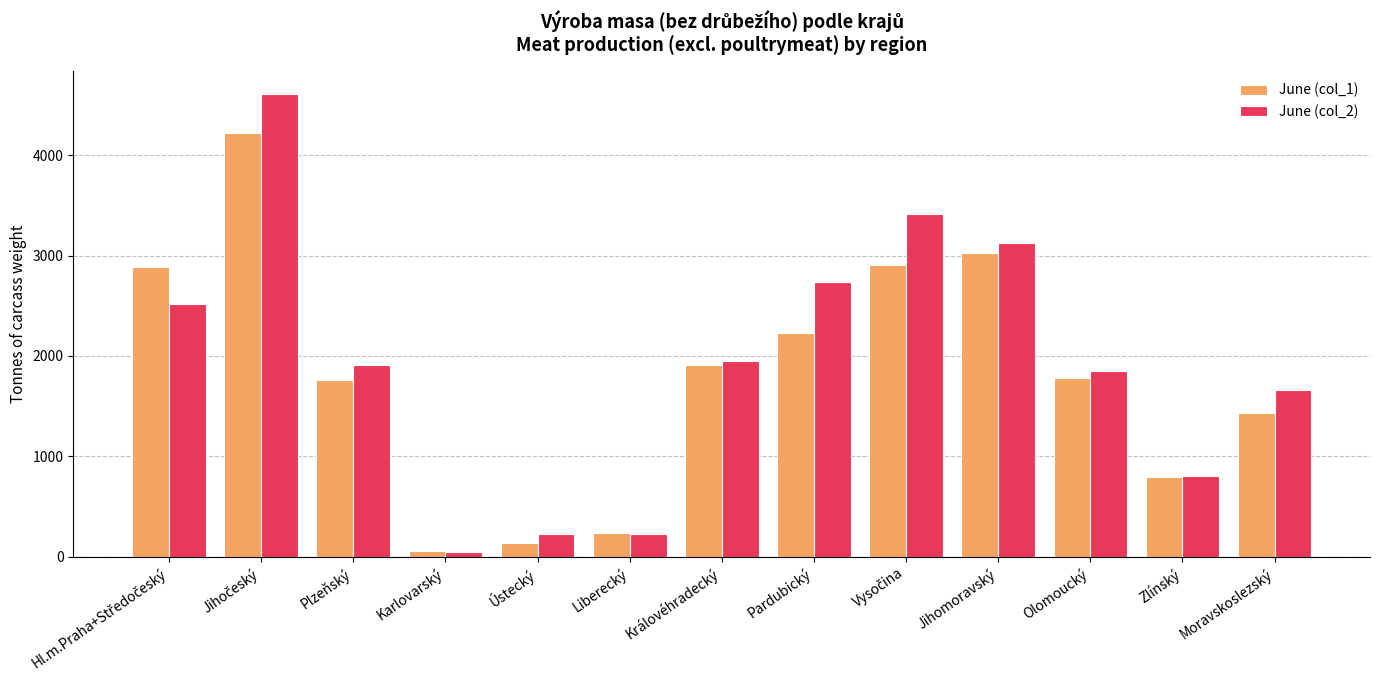

Which category has the lowest value across all series?

Karlovarský